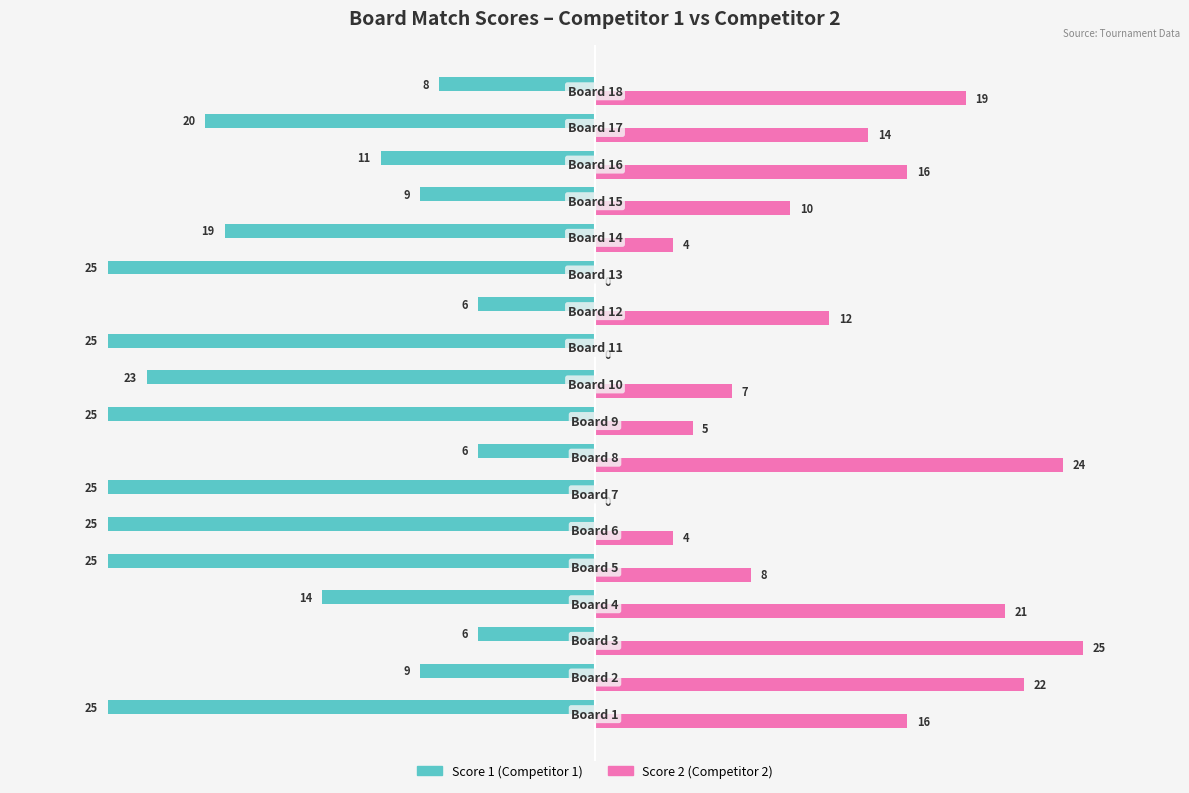

What is the sum of all Score 1 (Competitor 1) values?

-306